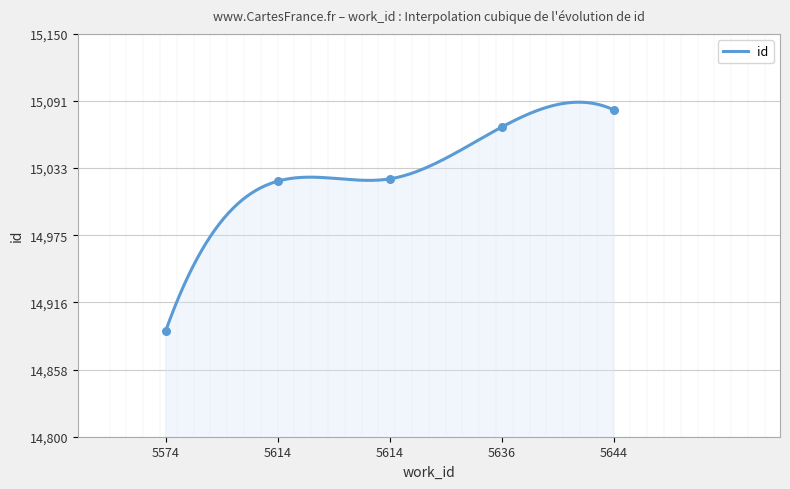

What is the change in value from 5614 to 5636?

+45